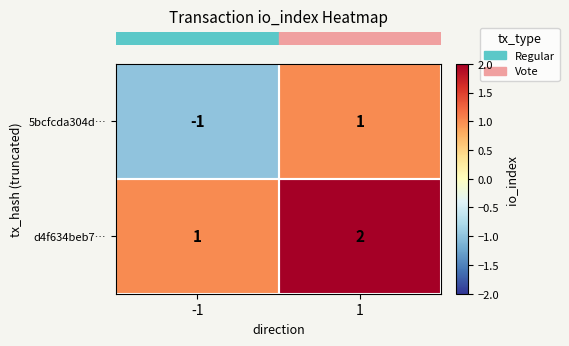

Is it true that 5bcfcda304d… equals 1 at 1?

True